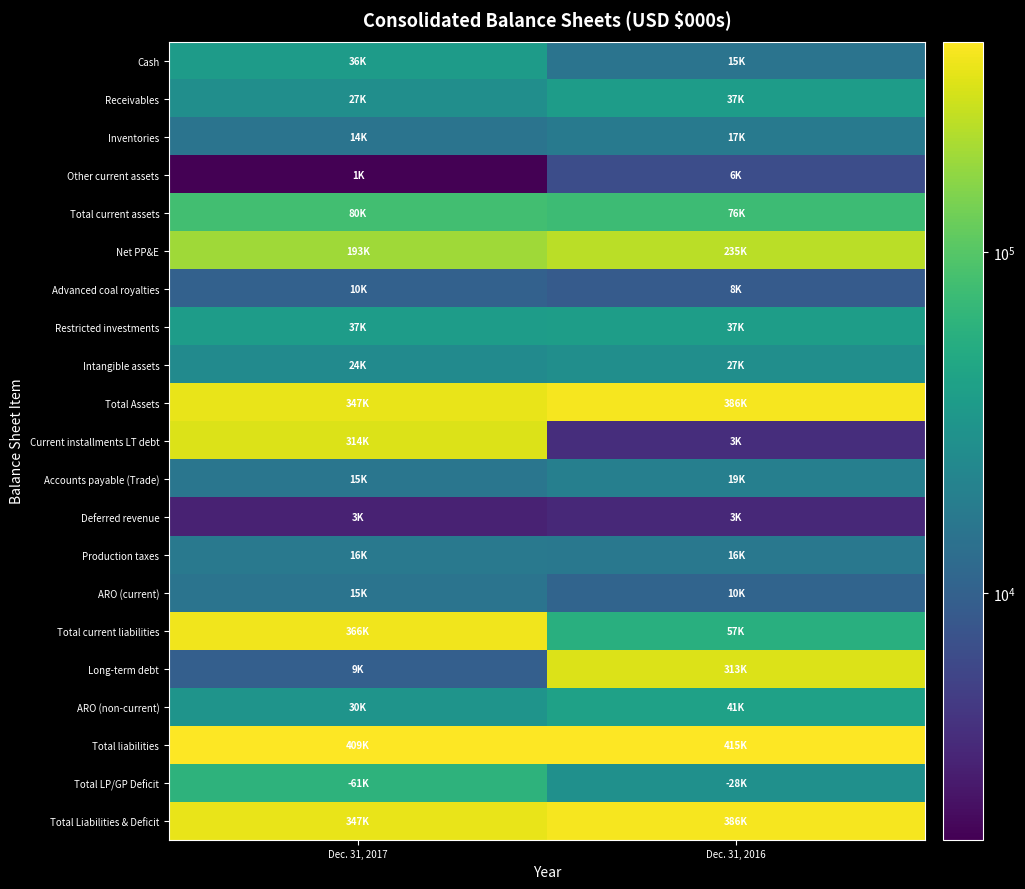

At which category does the chart reach its peak across all series?

Dec. 31, 2016